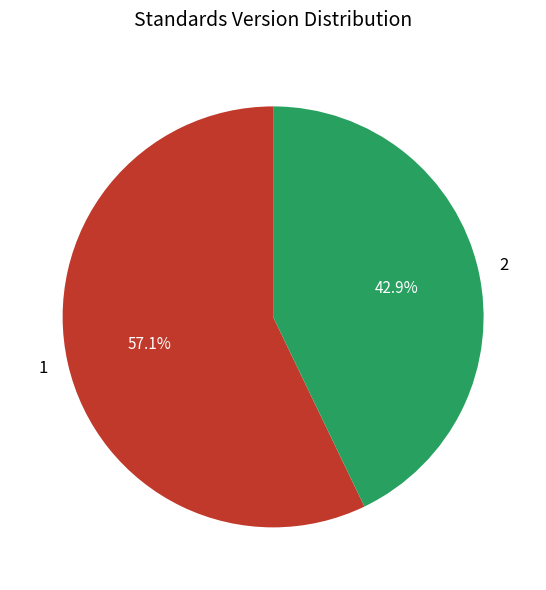

Do 2 and 1 together represent more than half of the pie?

Yes